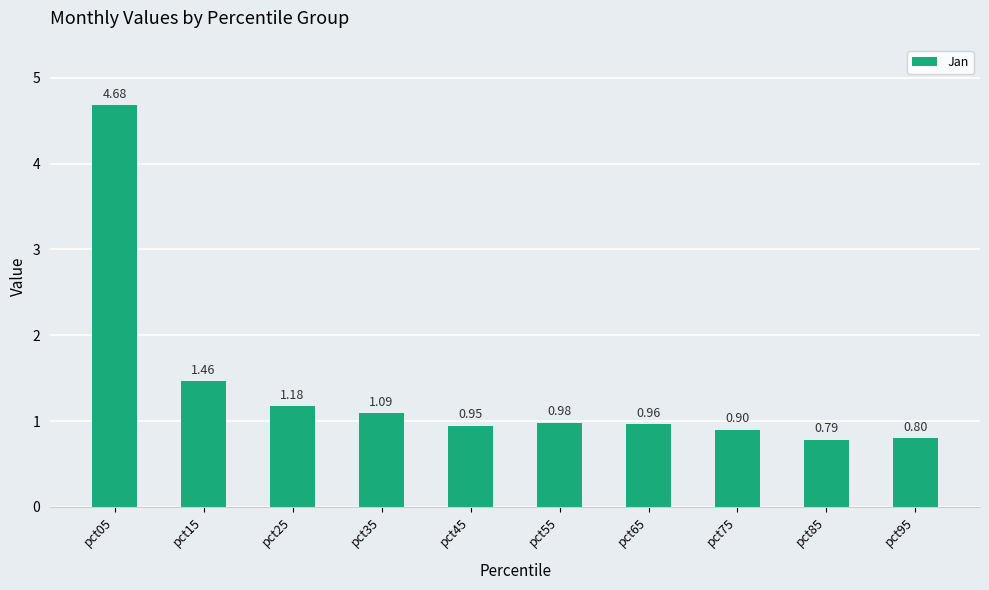

List the labels in order of value, largest first.

pct05, pct15, pct25, pct35, pct55, pct65, pct45, pct75, pct95, pct85